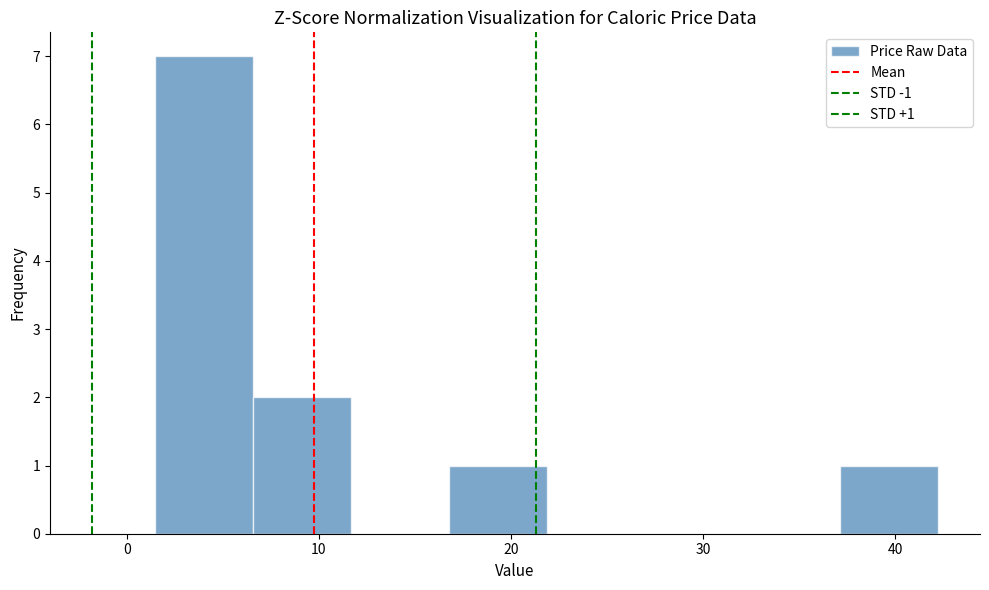

Which range on the x-axis has the tallest bar?

2 to 7